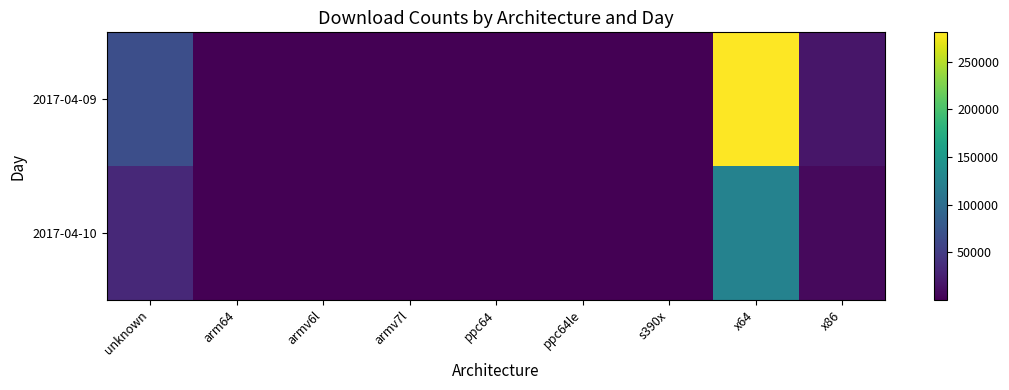

Which series has the largest total across all categories?

2017-04-09